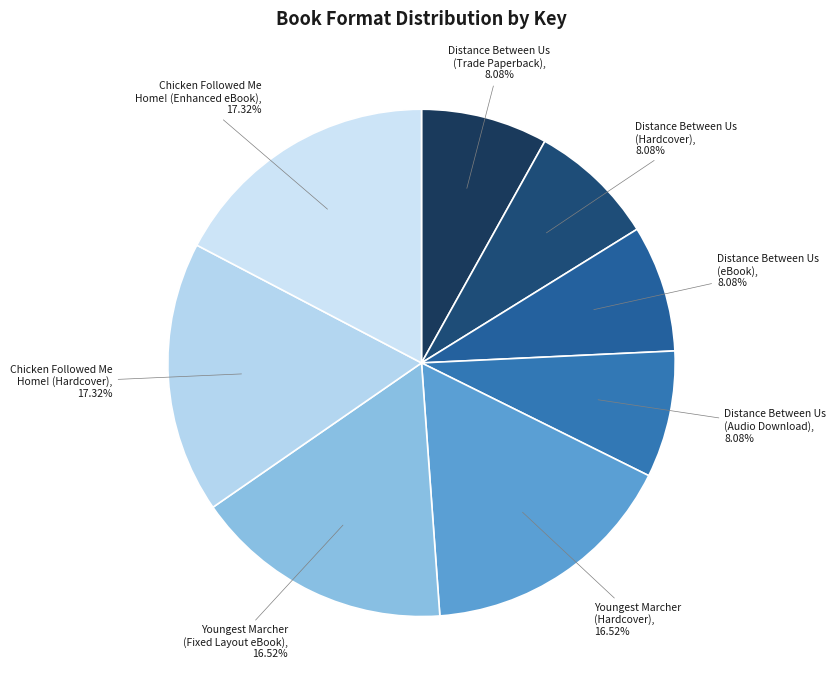

The Youngest Marcher (Hardcover) slice represents 2% of the pie. True or false?

False